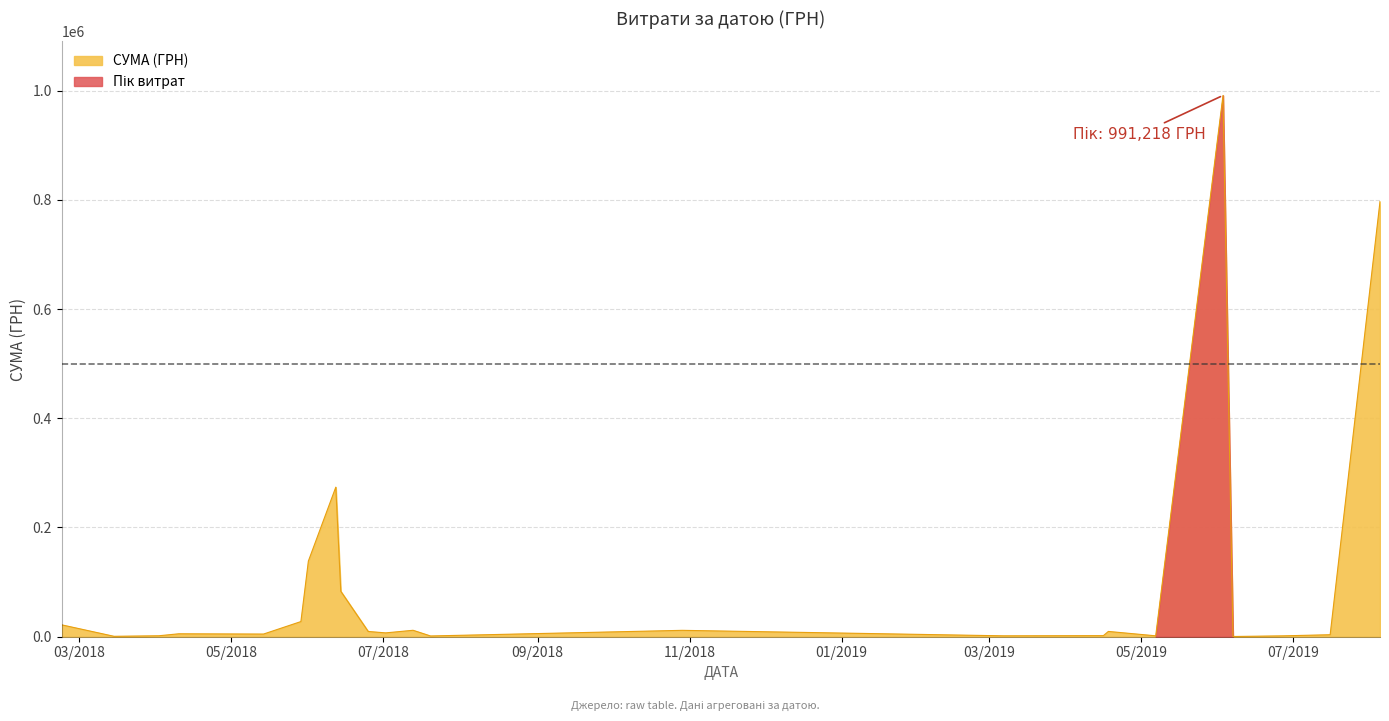

What is the label of the 21st point from the right?

14.06.2018